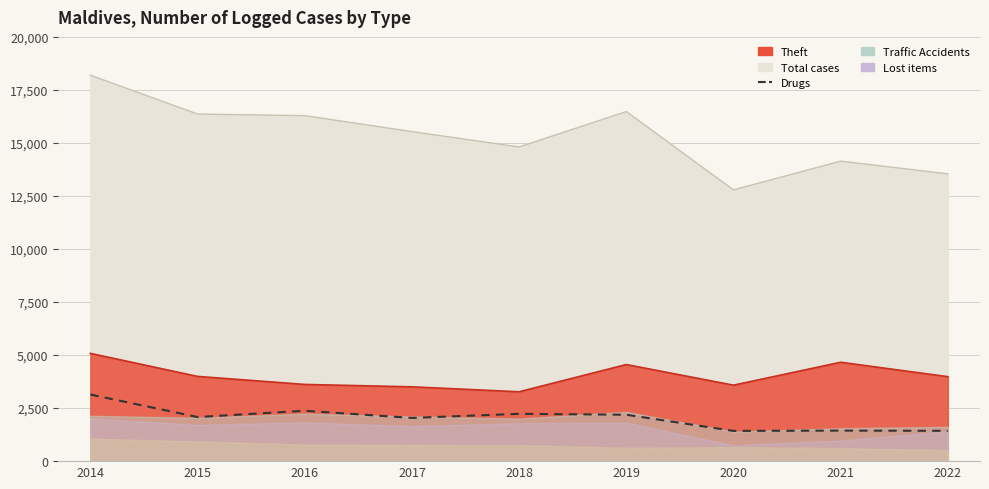

What is the sum of the values at 2017 and 2018?

4268